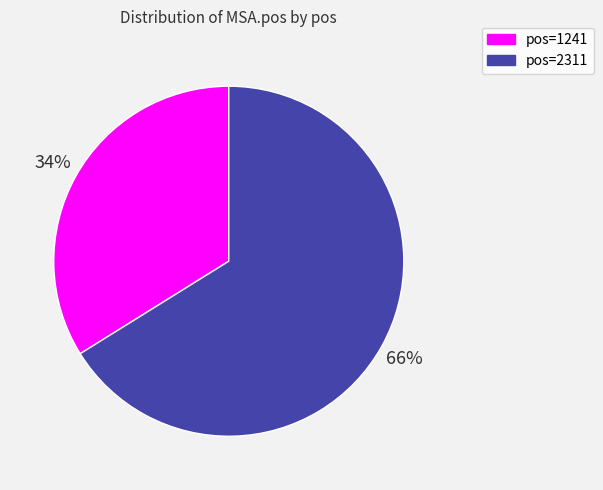

To the nearest percent, what is the average slice percentage?

50%